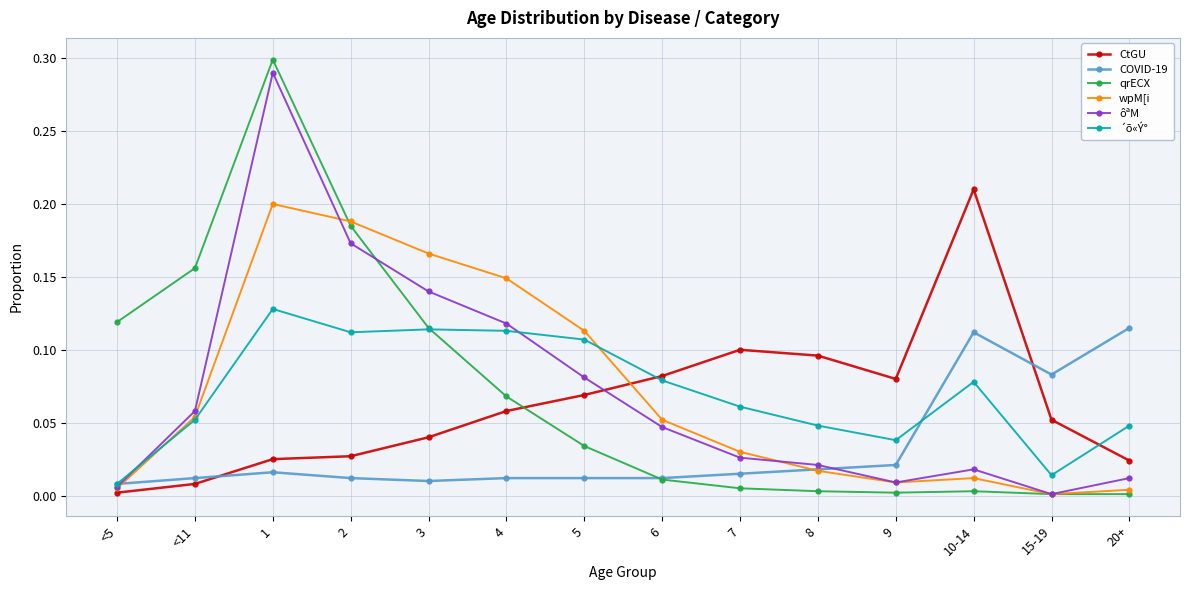

True or false: ´õ«Ý° and wpM[i cross at least once.

True